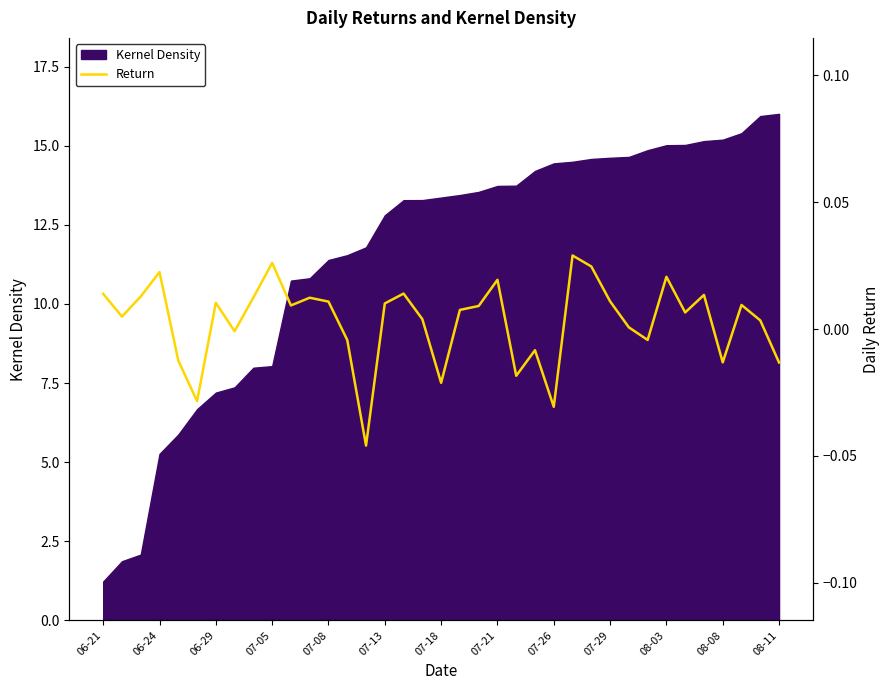

True or false: the data has more than 1 interior local peaks.

True